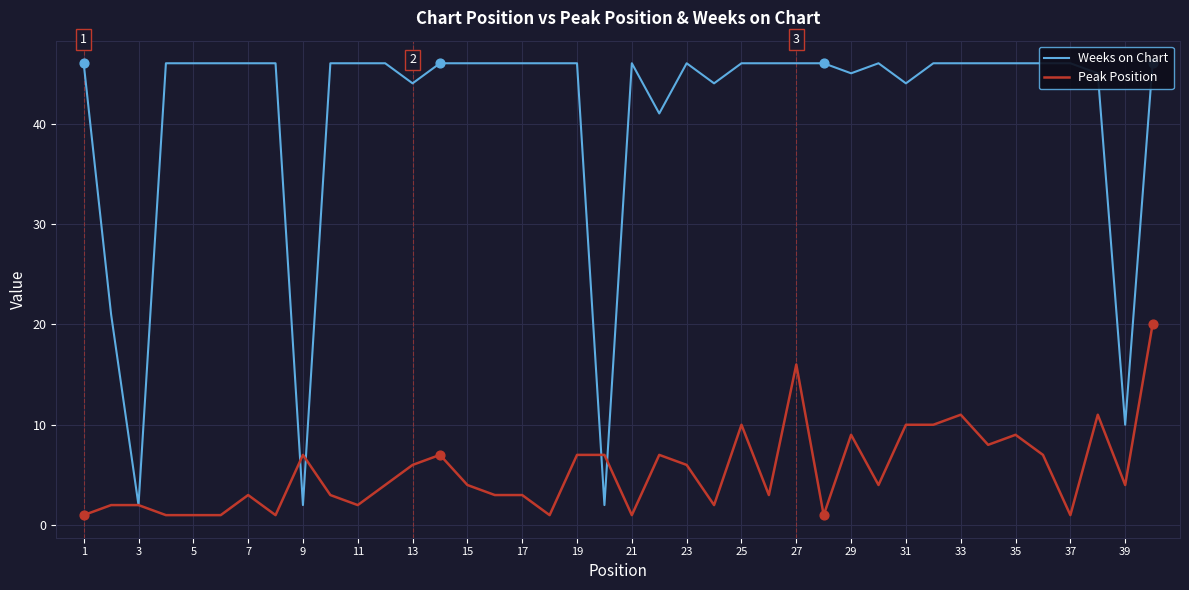

Which series has the largest total across all categories?

Weeks on Chart